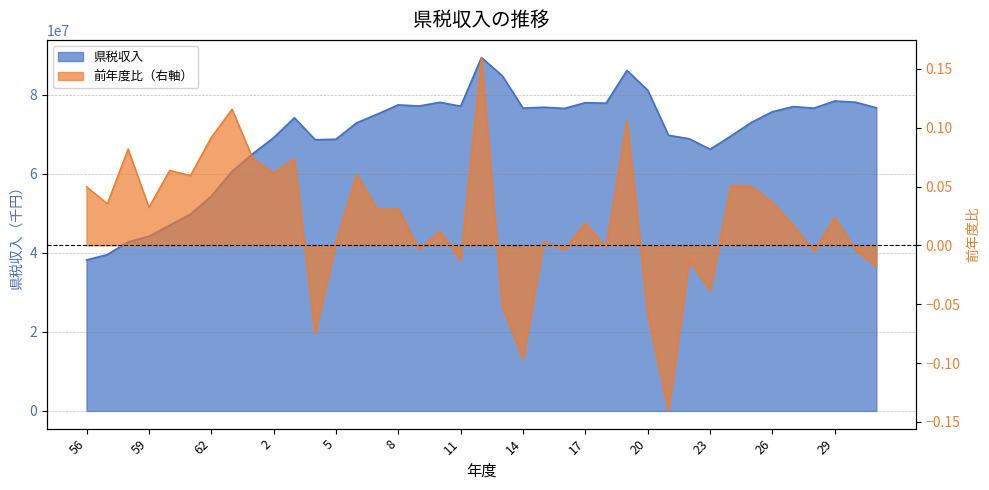

True or false: 前年度比 and 県税収入 cross at least once.

False